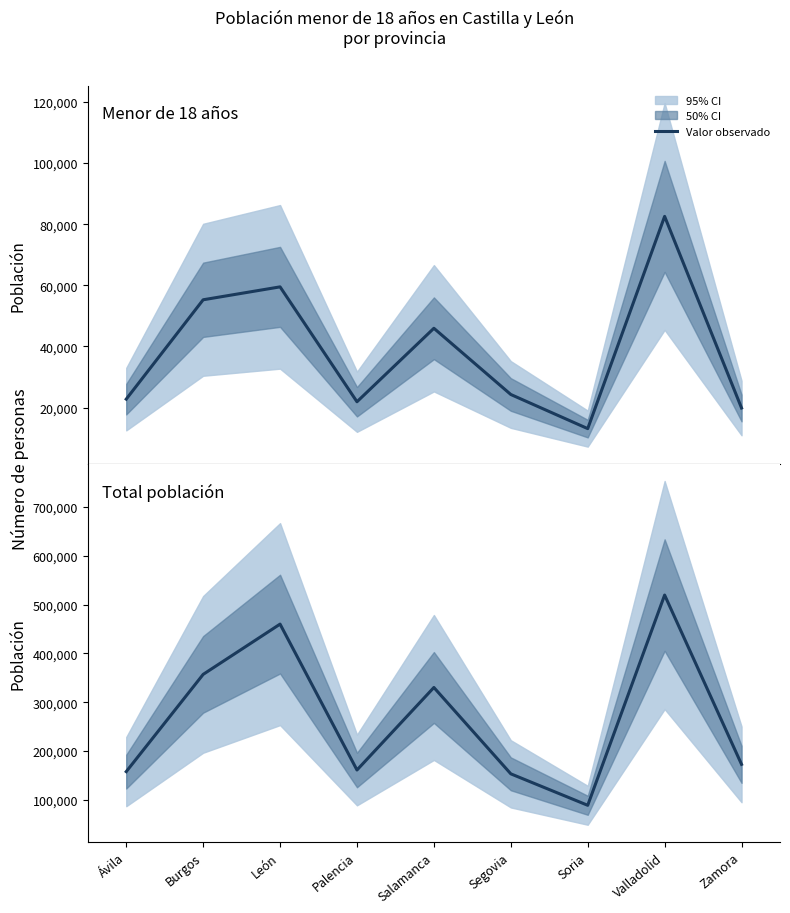

Where is the first local minimum for Total población?

Palencia